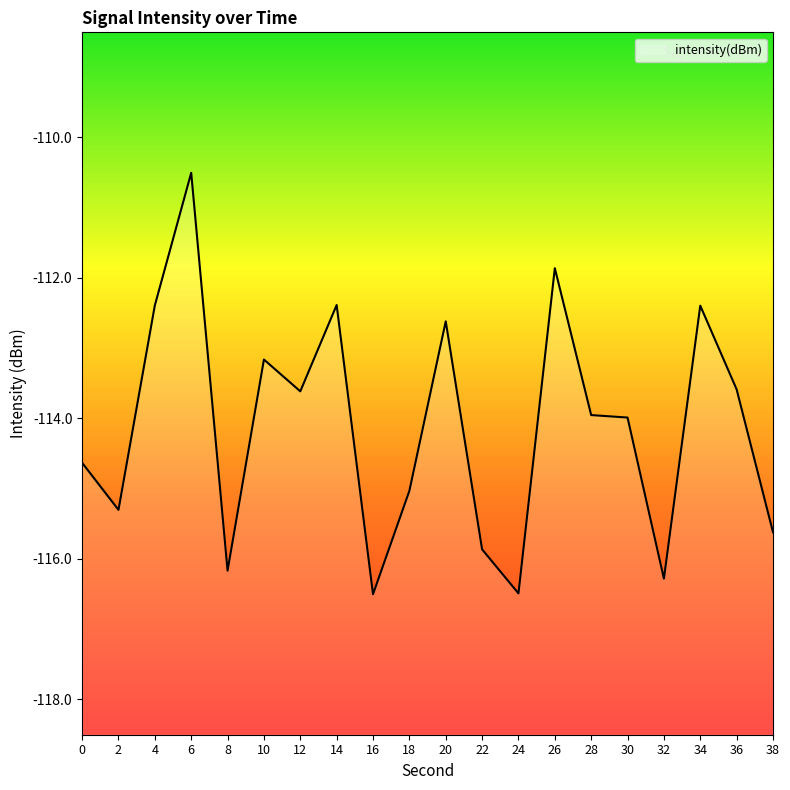

Which category has the lowest value across all series?

16